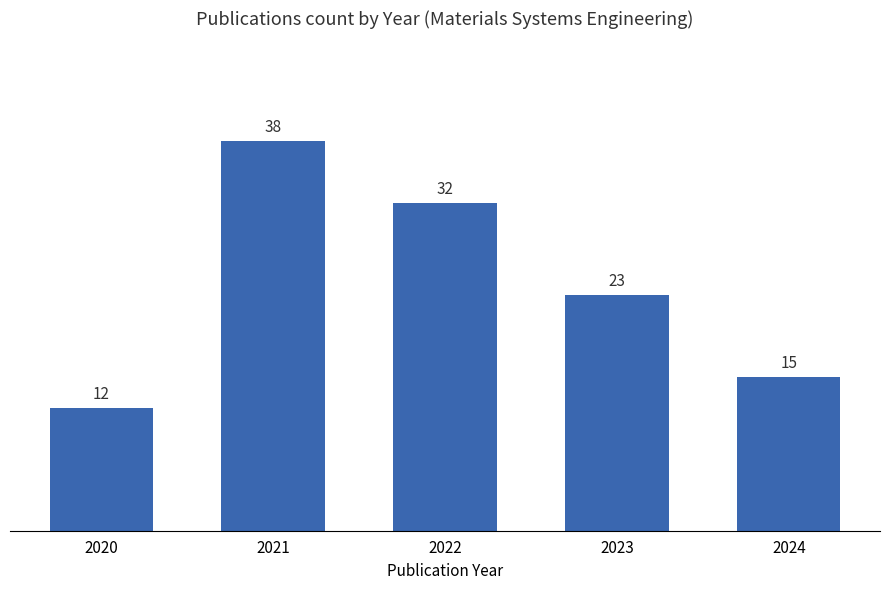

How many distinct data groups are displayed?

1